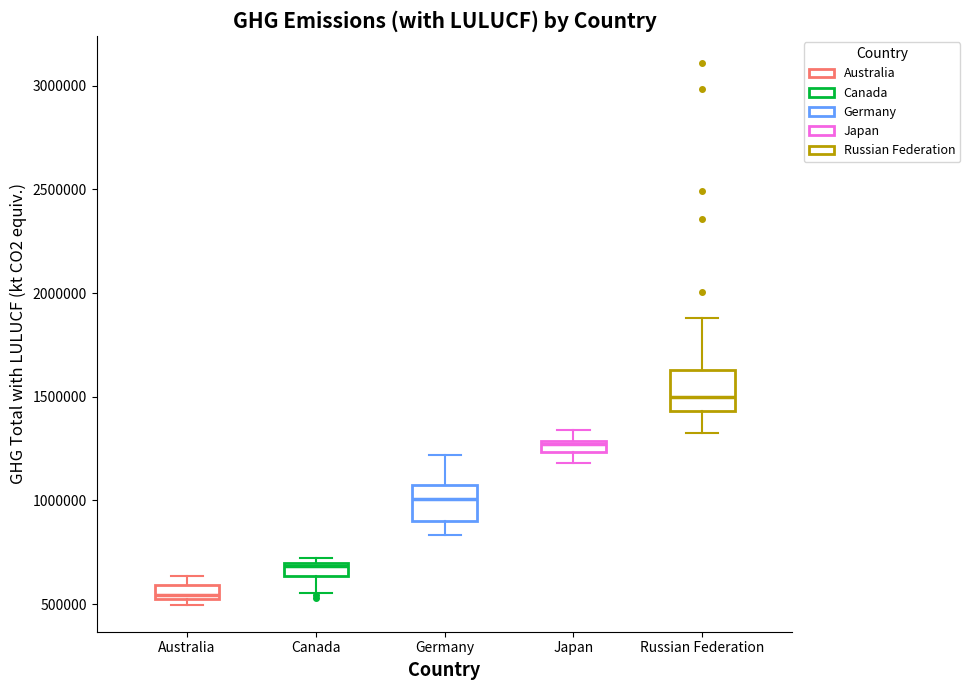

Where does the median line of the box for Germany sit on the y-axis? The values are not printed on the chart, so give them approximately, as read against the axis.

1000000